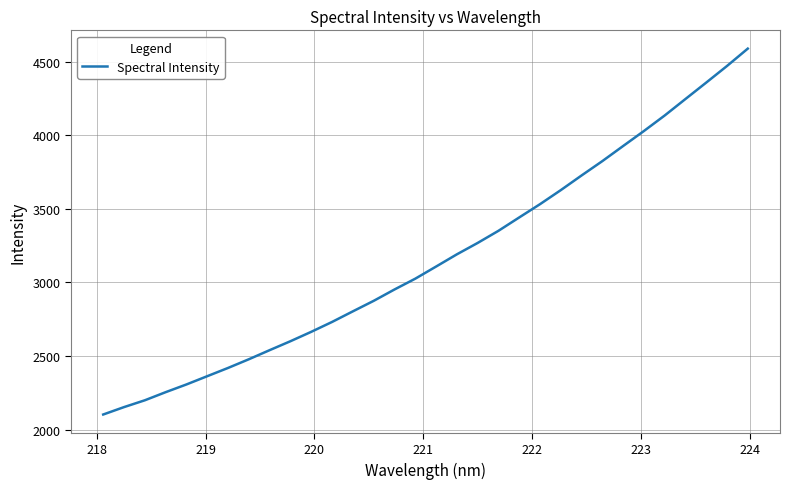

What is the maximum value shown in the chart?

4588.5